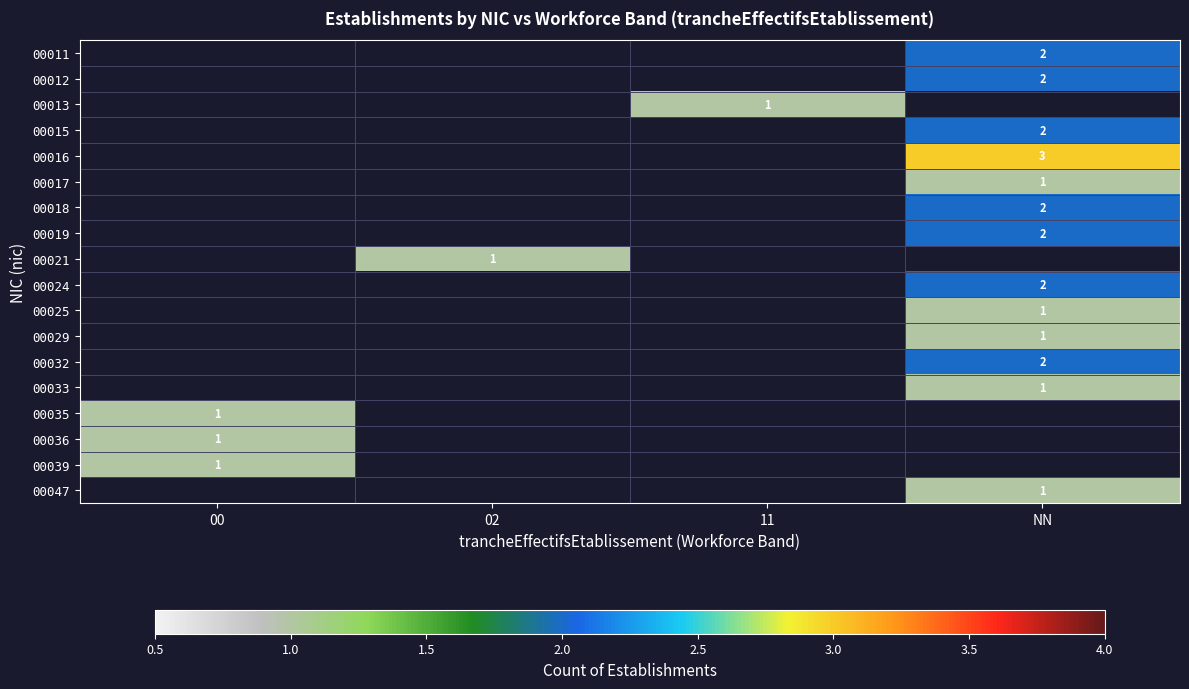

The value of 00018 at NN is 1. True or false?

False